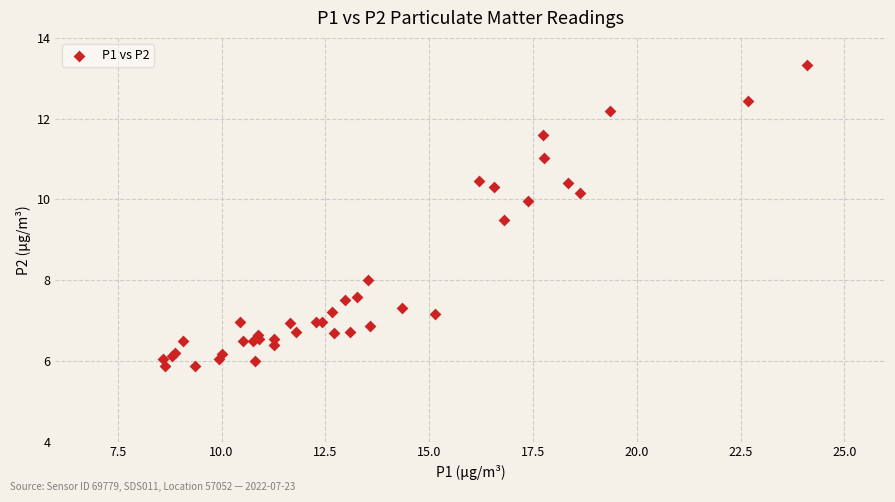

What Y value in the scatter plot is closest to 9?

9.5